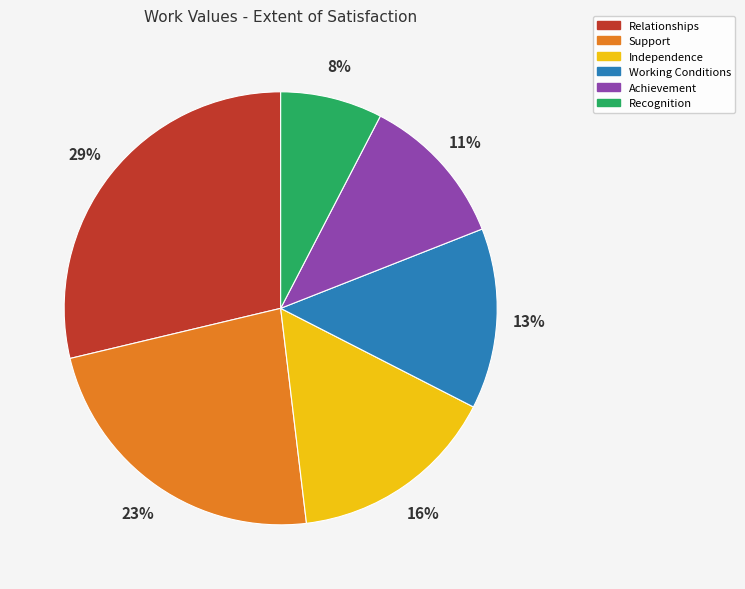

Which slice is the largest?

Relationships